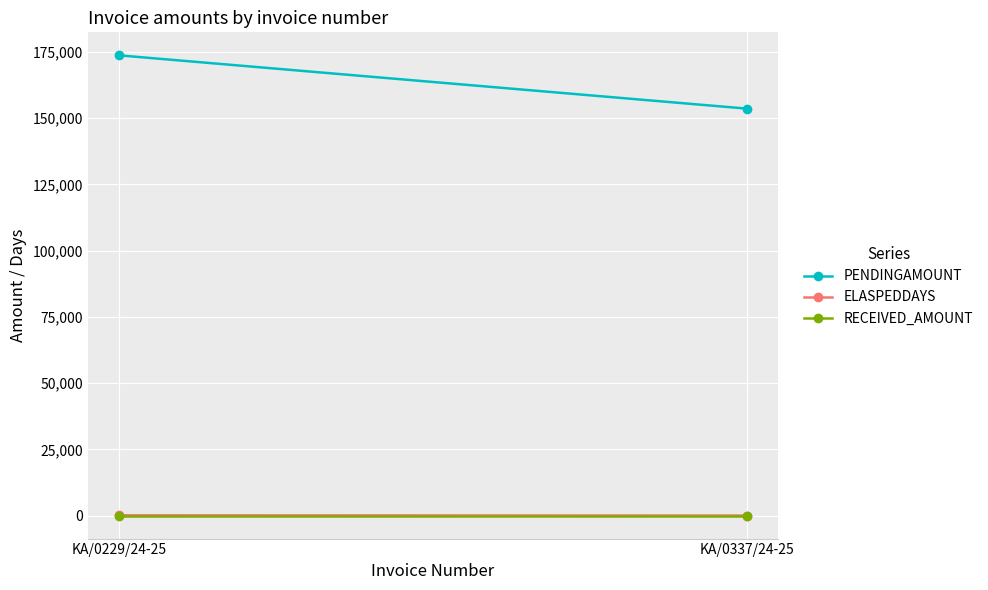

Reading left to right, list all the values displayed in this chart.

PENDINGAMOUNT: 173704	153597
ELASPEDDAYS: 105	15
RECEIVED_AMOUNT: 0	0